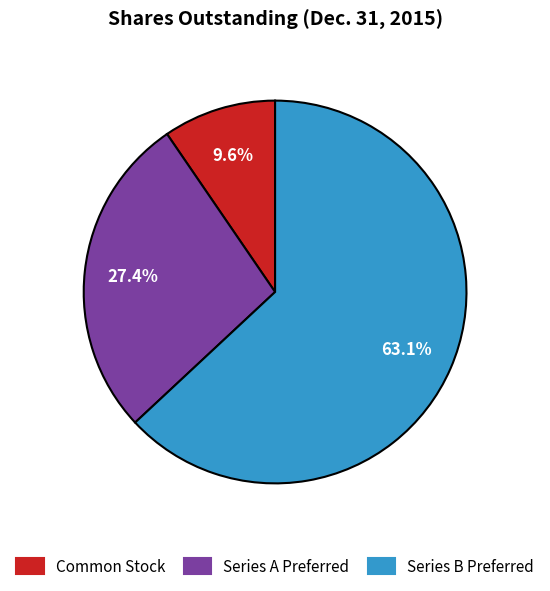

Is there any slice that represents more than half of the pie?

Yes